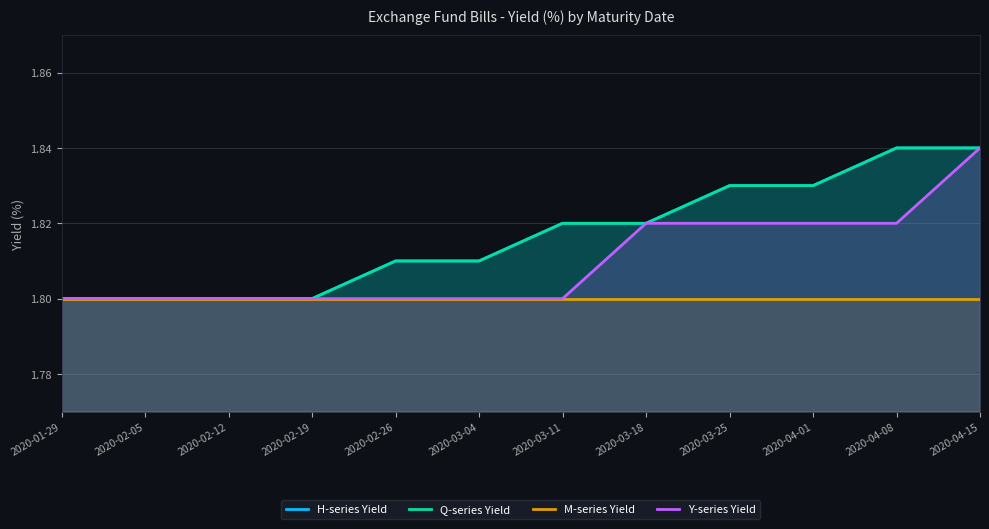

Is it true that Q-series Yield equals 1.8 at 2020-02-05?

True